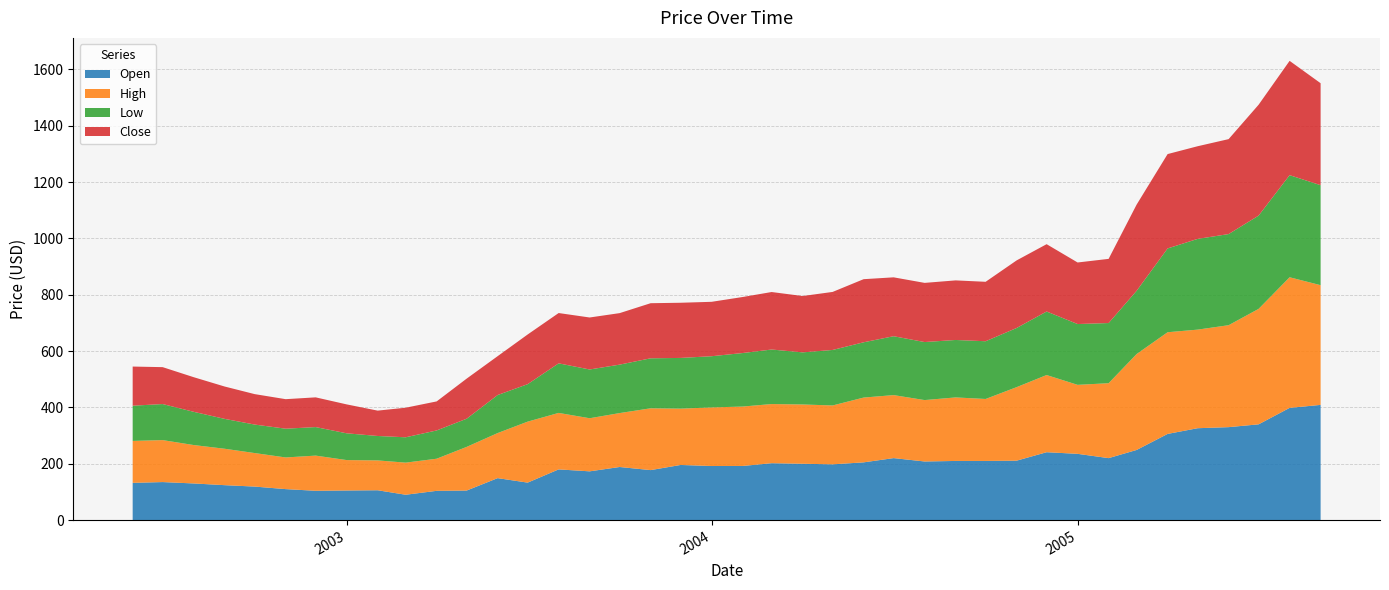

Reading left to right, what are all the values shown in this chart?

Open: 132.2	135.0	130.1	124.0	119.0	110.0	104.1	105.1	105.9	90.0	103.9	104.9	149.0	133.1	180.0	173.1	188.5	177.5	195.8	192.0	192.2	202.0	200.0	198.0	205.0	220.1	208.1	210.0	210.0	211.0	241.0	235.2	220.0	249.0	306.0	326.2	330.0	340.0	398.4	409.0
High: 148.9	149.0	136.4	129.3	119.0	112.4	124.9	108.0	105.9	114.0	114.0	155.0	160.0	216.5	200.5	188.5	191.4	219.4	199.9	208.0	210.9	210.0	210.5	209.0	230.0	223.6	218.0	225.5	220.0	261.0	274.0	244.9	266.0	340.5	361.0	350.0	361.9	409.9	463.7	425.0
Low: 125.1	128.0	118.0	106.1	101.2	102.1	101.3	95.0	86.8	90.0	100.4	100.0	135.0	133.1	176.0	173.1	172.0	177.5	180.1	181.8	190.0	193.6	185.0	197.1	196.2	209.1	206.0	204.0	205.0	210.0	225.6	215.9	213.6	224.5	297.5	322.1	323.5	331.1	362.5	355.0
Close: 138.9	131.0	122.9	114.8	108.1	104.8	105.5	102.7	90.0	105.0	103.1	142.4	138.0	176.4	178.6	184.6	182.9	195.6	195.9	193.1	198.9	204.1	200.0	206.0	224.1	209.1	210.1	211.5	211.0	239.9	239.0	218.5	227.8	306.0	335.0	329.0	337.0	393.6	405.8	362.0